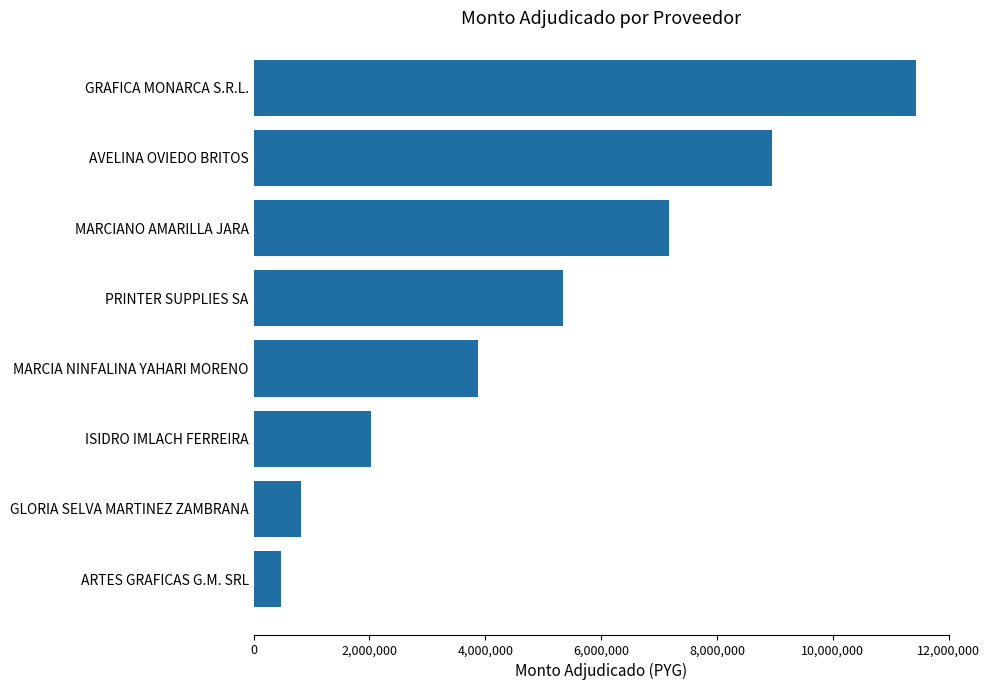

The chart shows a value of 5336000 at PRINTER SUPPLIES SA. True or false?

True